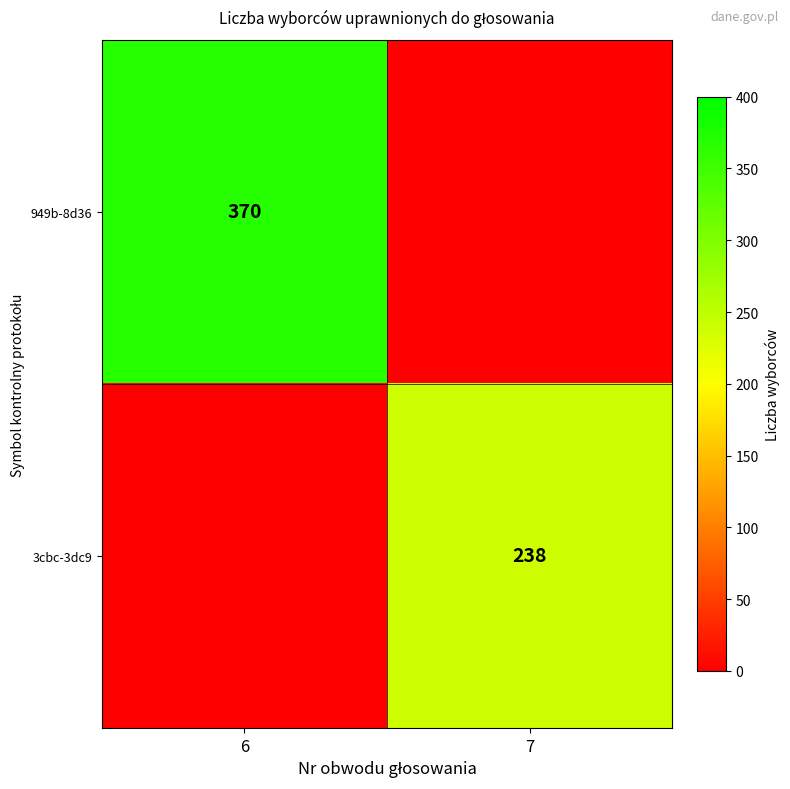

Is it true that 949b-8d36 equals 107 at 6?

False